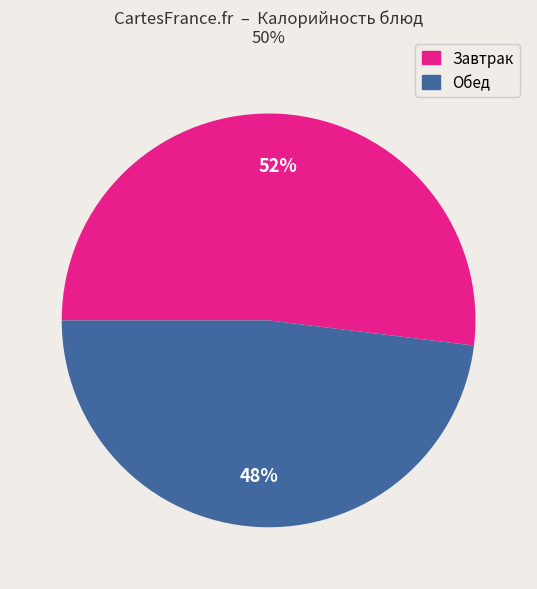

Does any single category account for the majority?

Yes